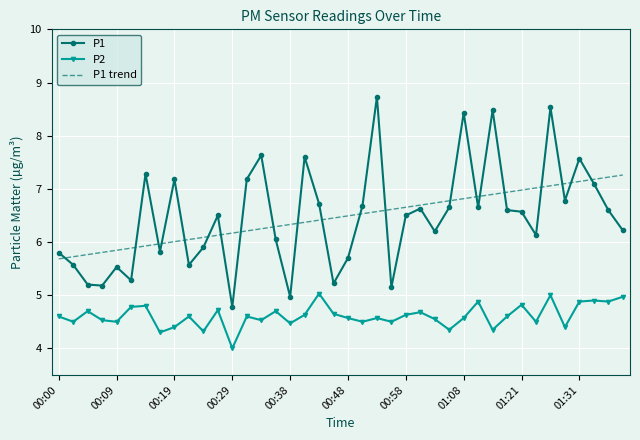

True or false: P2 and P1 intersect in this chart.

False